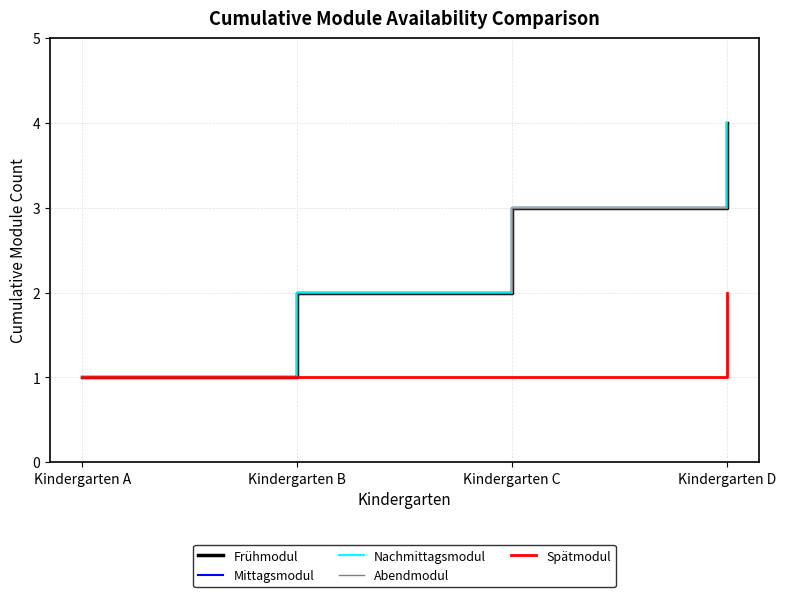

What is the spread (max minus min) of values at Kindergarten C?

2